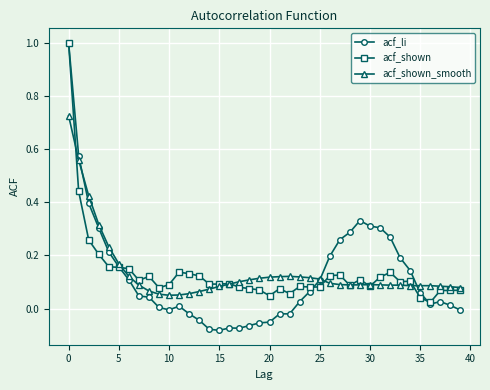

Which series has the largest range (max minus min)?

acf_li